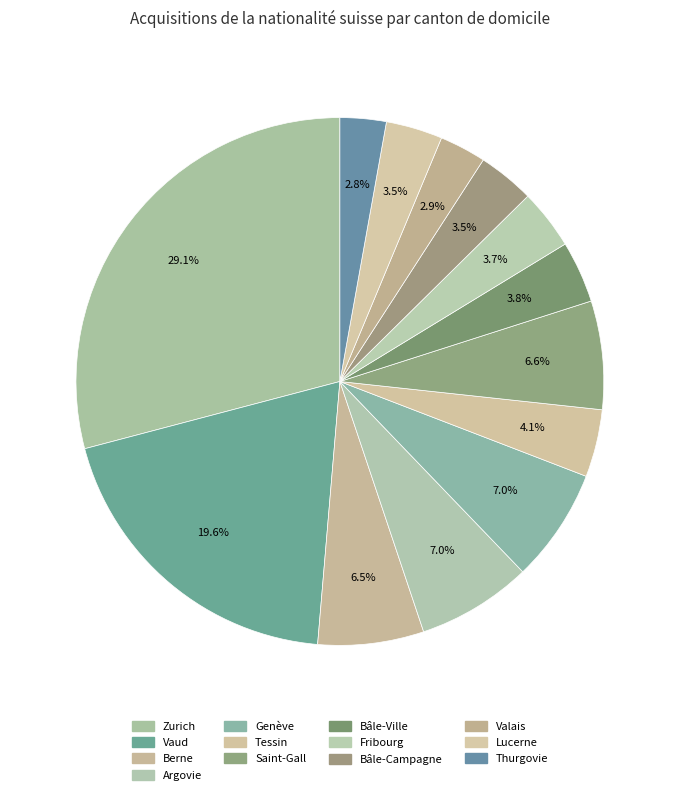

How many segments does this pie chart have?

13